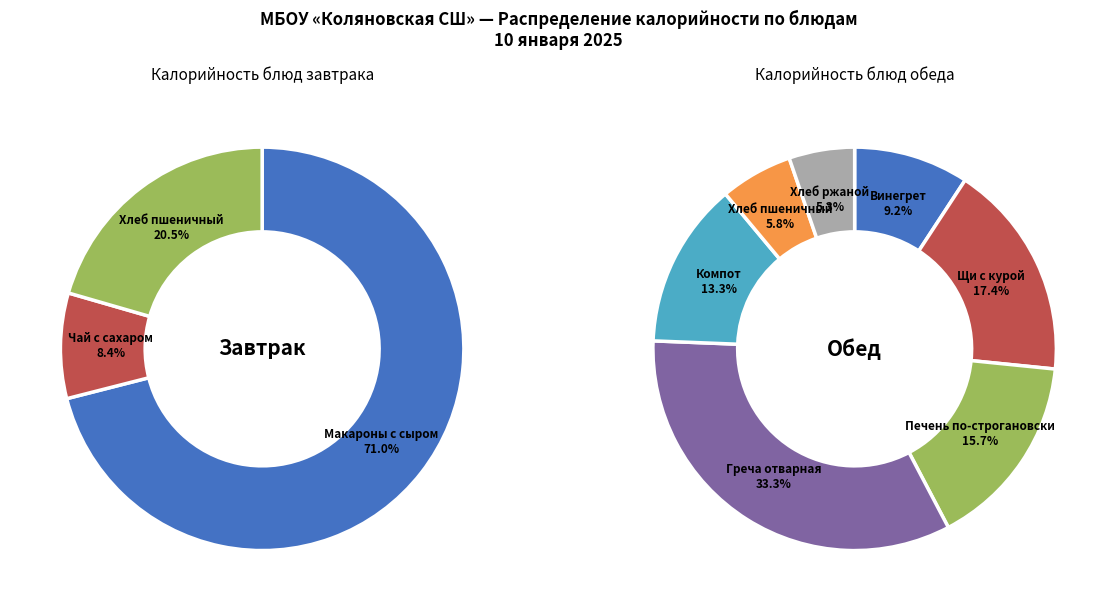

Between Чай с сахаром and Винегрет, which is larger?

Винегрет